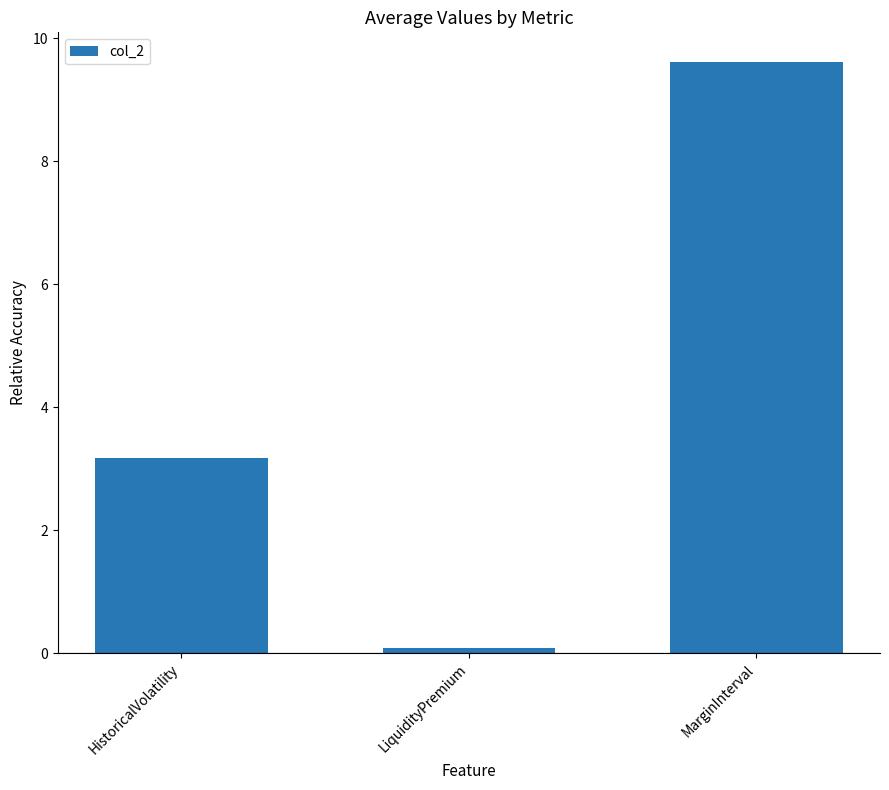

Reading left to right, extract all data points from this chart.

3.2	0.1	9.6